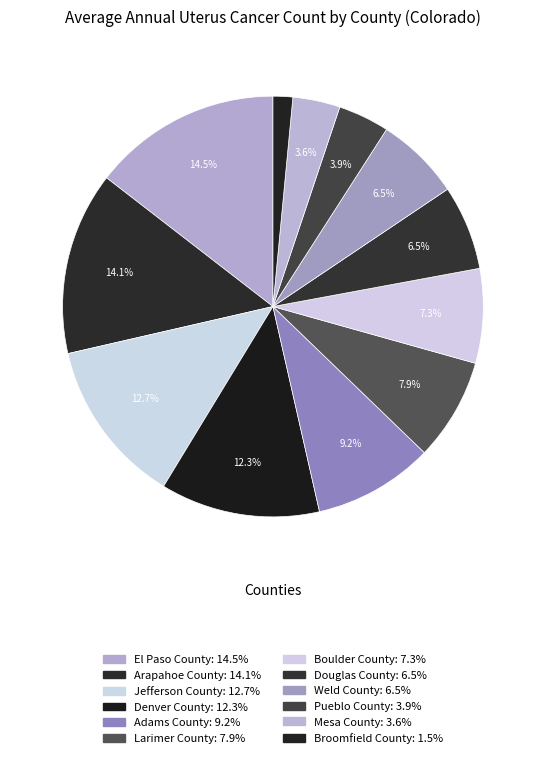

To the nearest percent, what portion does Jefferson County represent?

13%